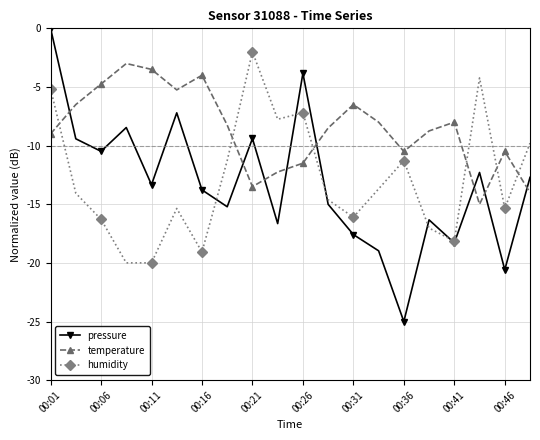

True or false: humidity and temperature intersect in this chart.

True